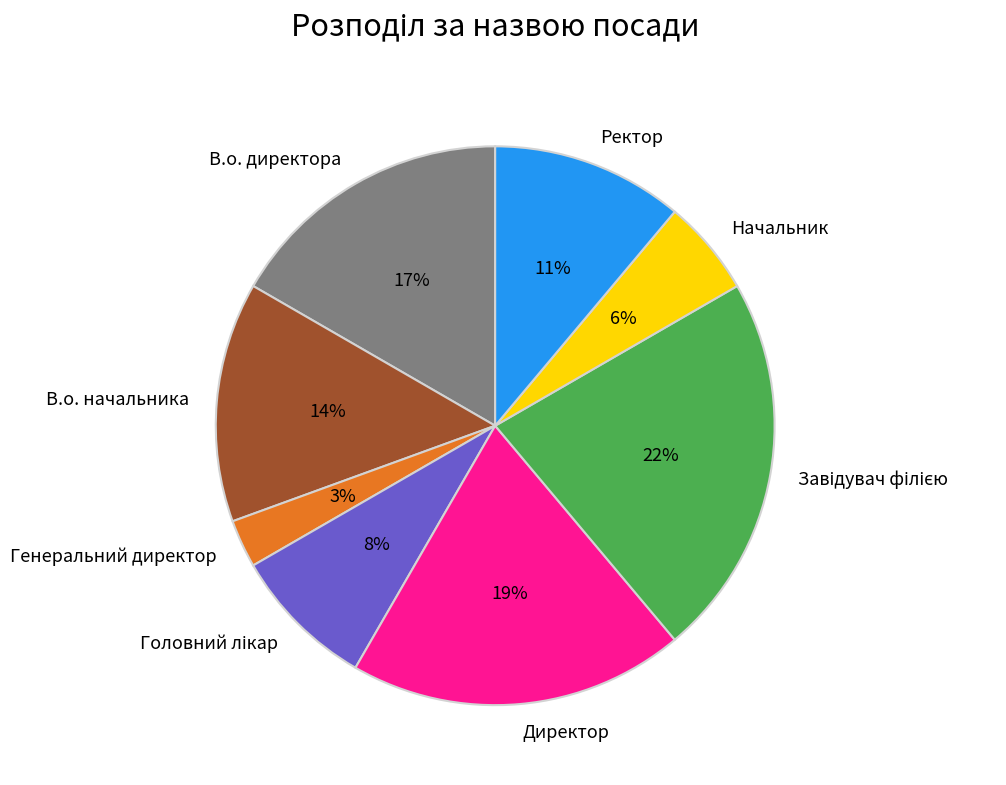

What percentage is the Ректор slice, to the nearest percent?

11%